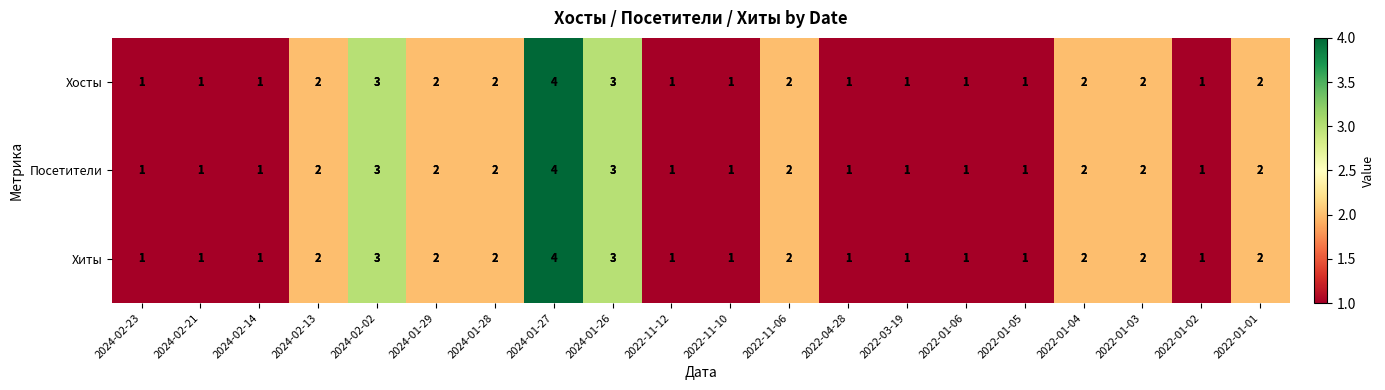

The value of Хиты at 2022-11-06 is 3. True or false?

False